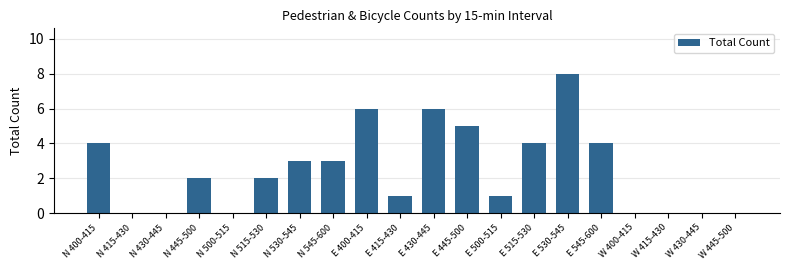

How many series are shown in this chart?

1